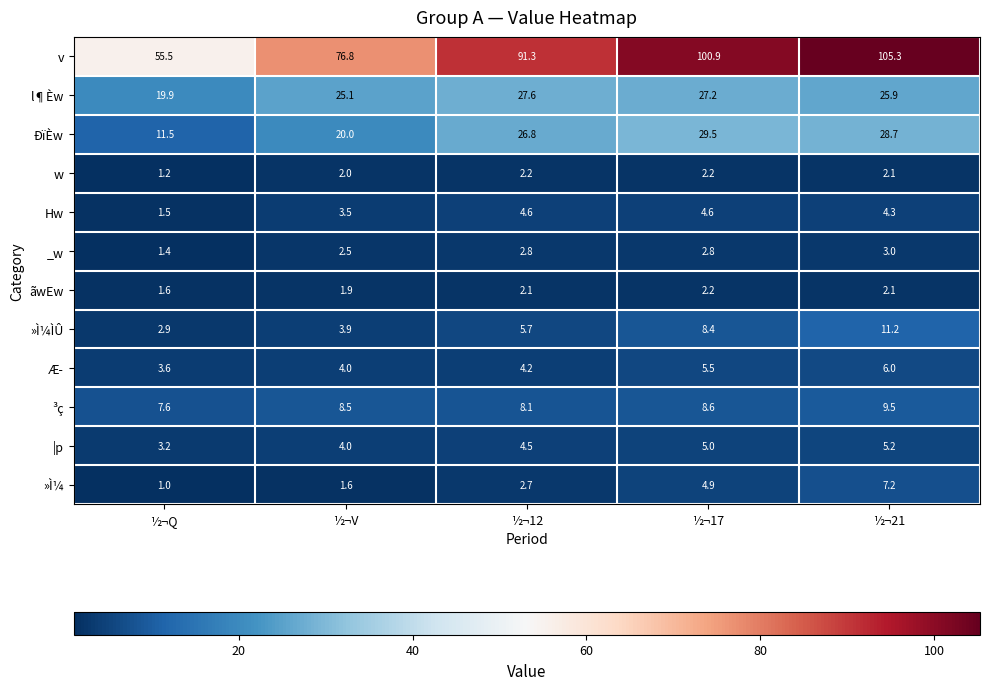

The w series shows 2.2 at ½¬17. True or false?

True